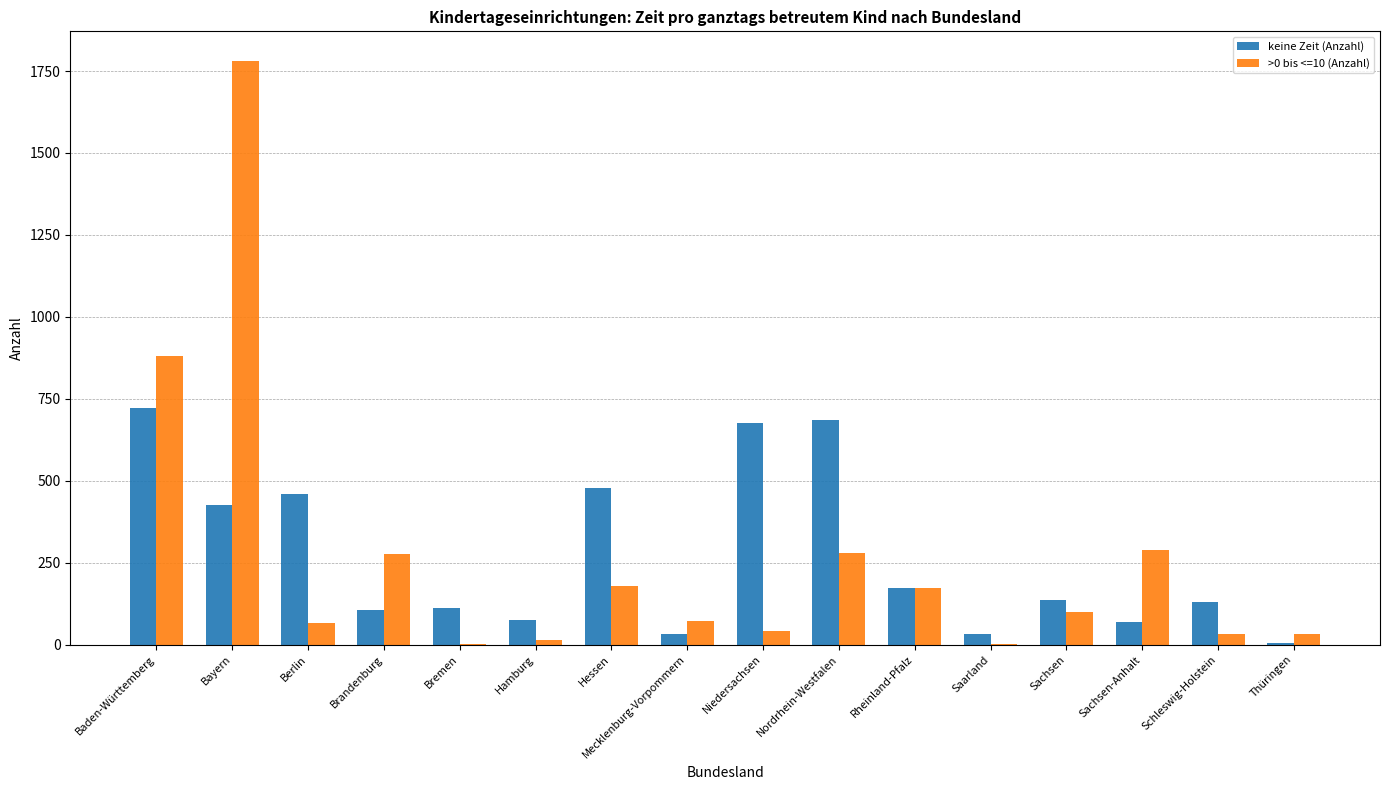

At which label is >0 bis <=10 (Anzahl) closest to 892?

Baden-Württemberg